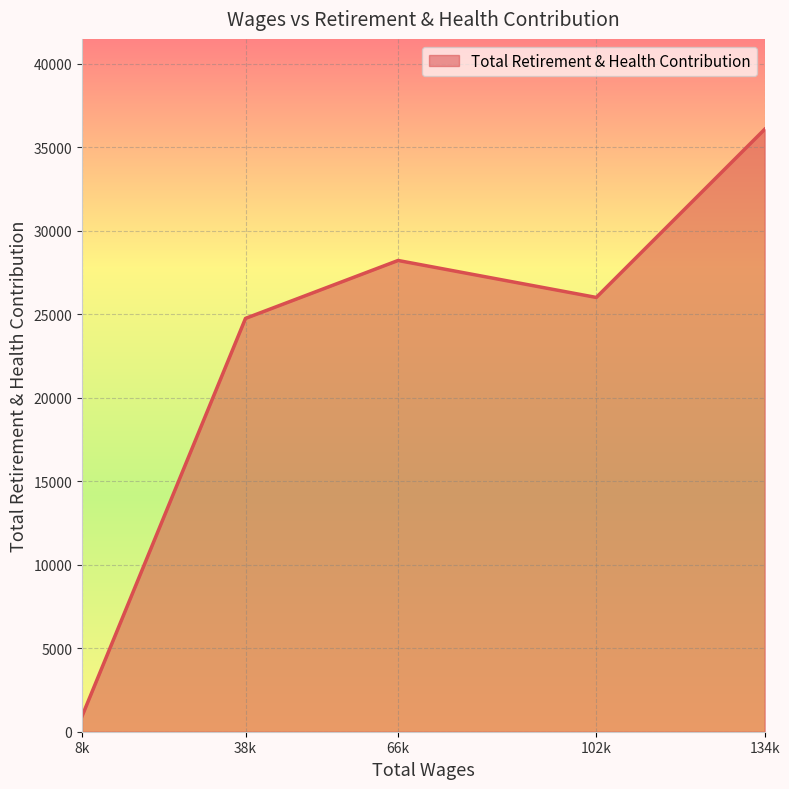

Which has a higher value, 102k or 38k?

102k